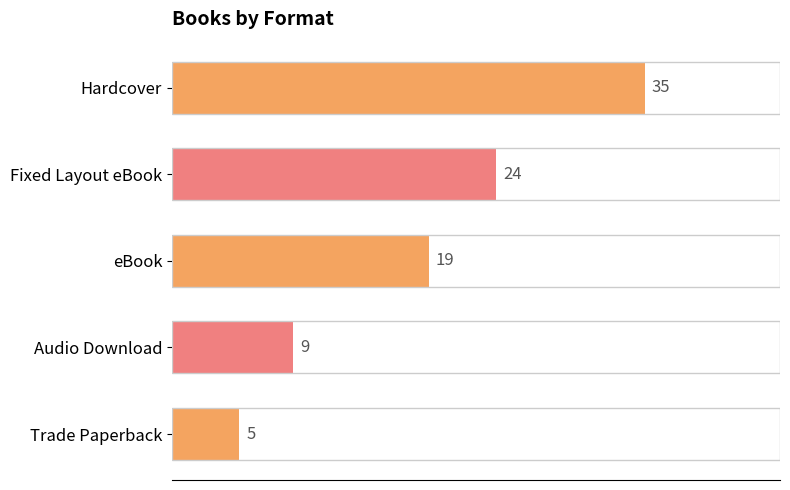

Rank the categories by value from lowest to highest.

Trade Paperback, Audio Download, eBook, Fixed Layout eBook, Hardcover